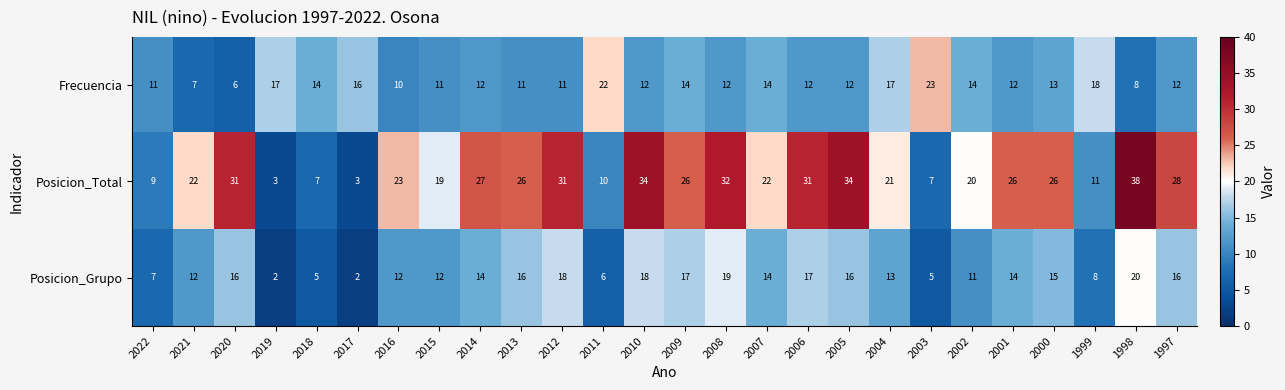

What is the spread (max minus min) of values at 2001?

14